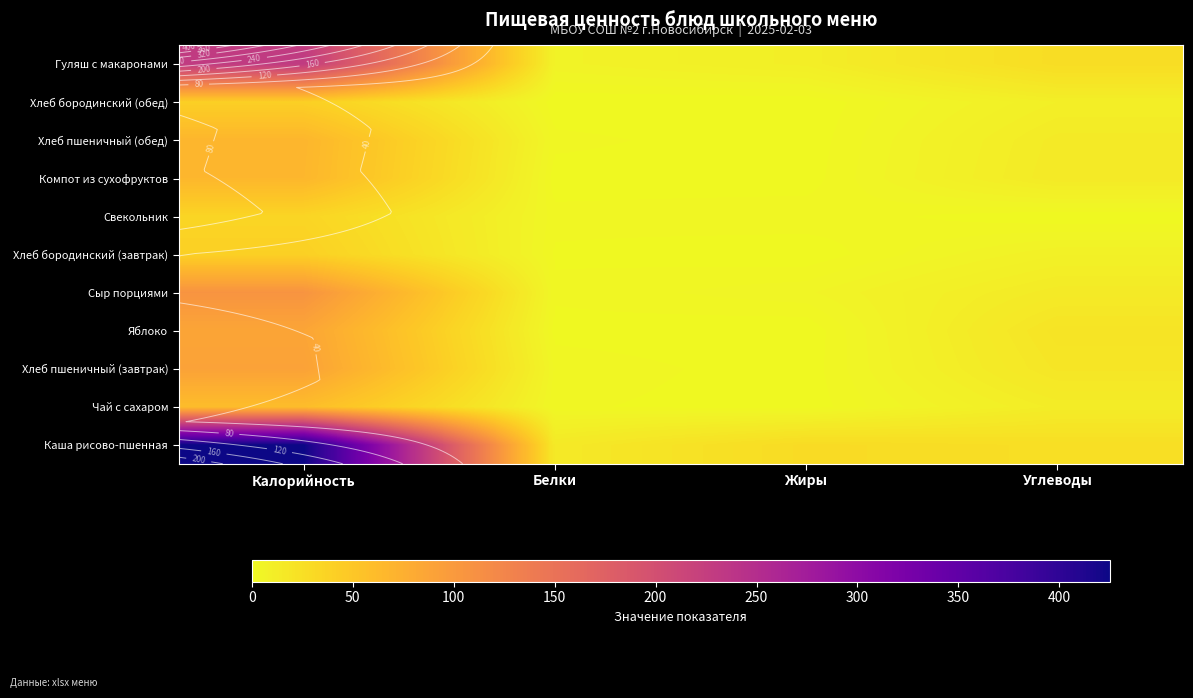

Is it true that Сыр порциями equals 21.4 at Углеводы?

False